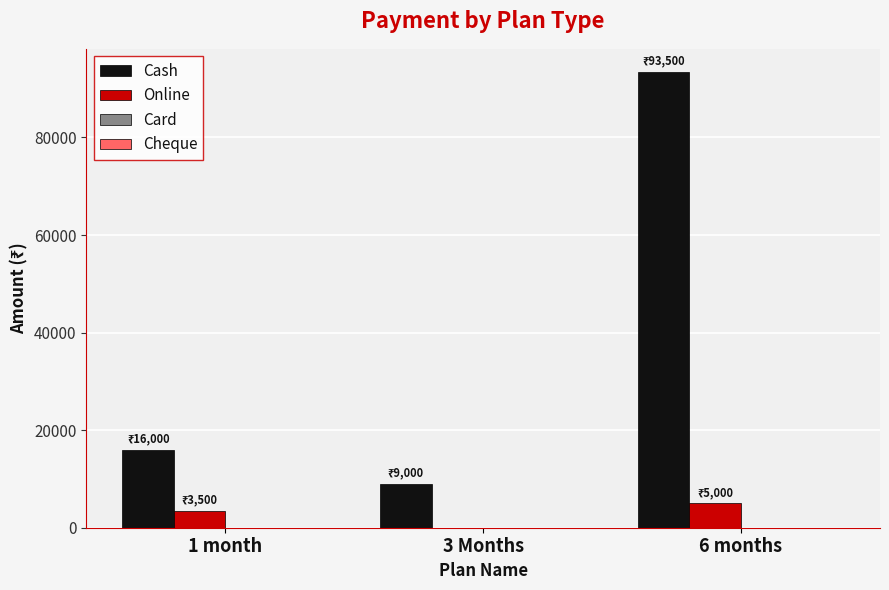

What is the average value of the Cash series?

39500